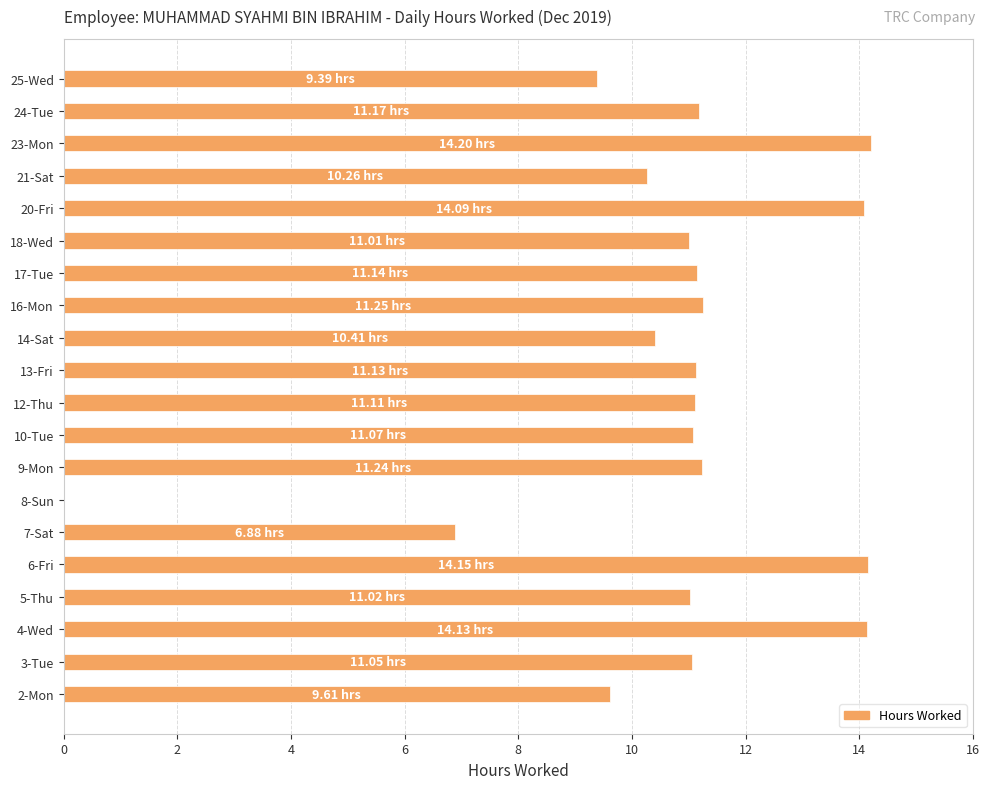

What is the ratio of the value at 18-Wed to the value at 4-Wed?

0.8